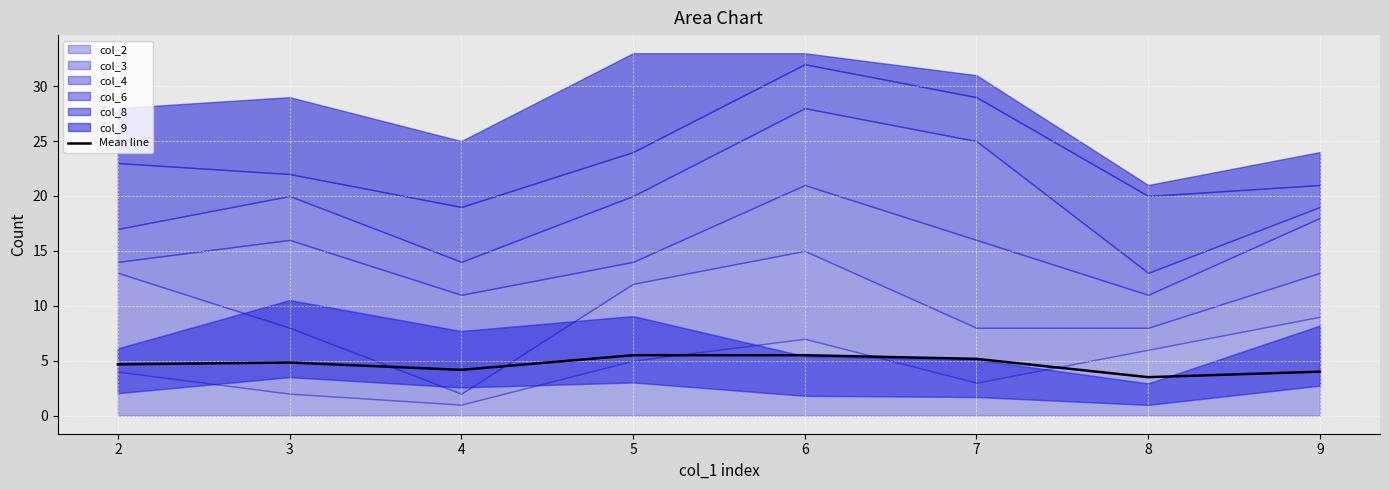

What is the value of the 5th point from the left?

5.5